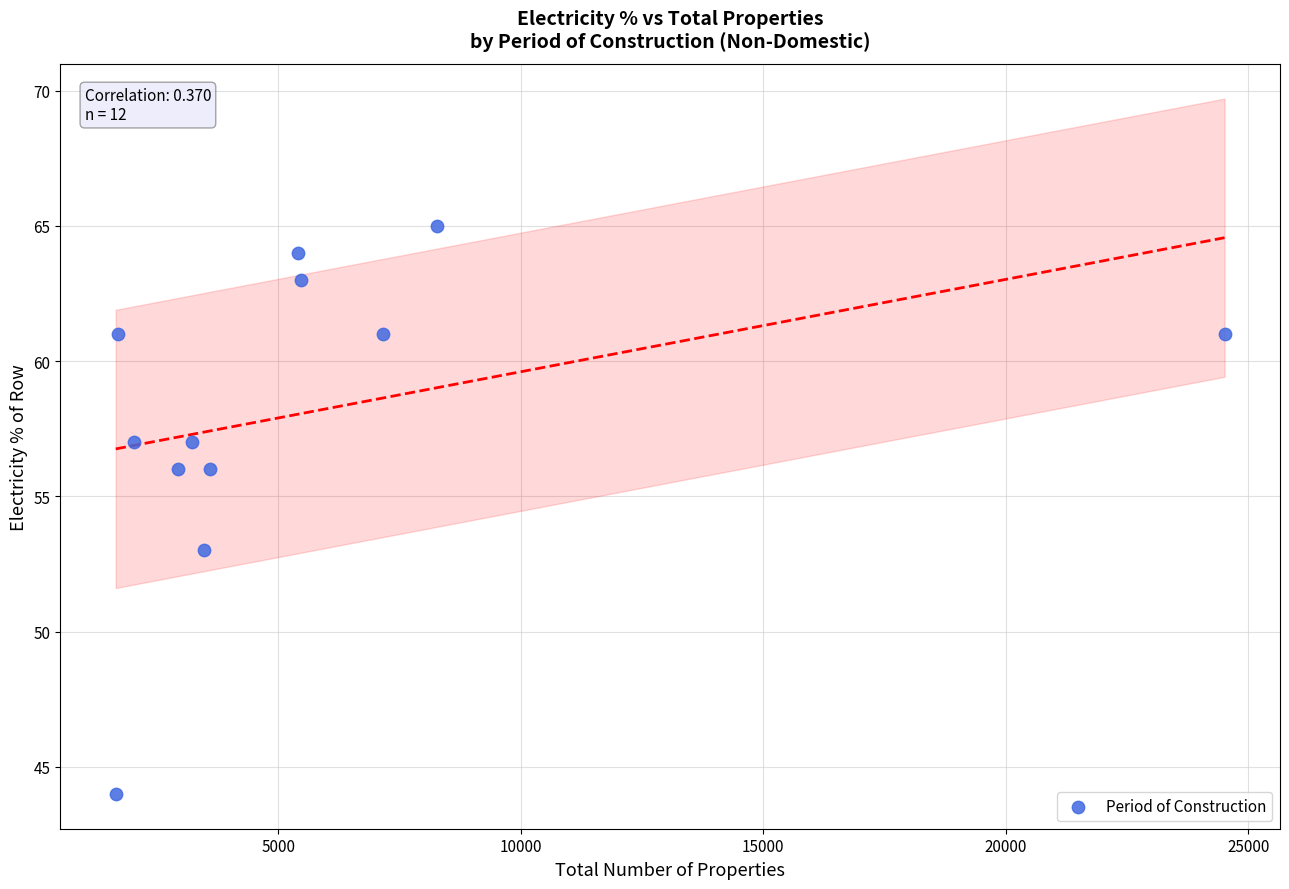

What Y value in the scatter plot is closest to 54?

53